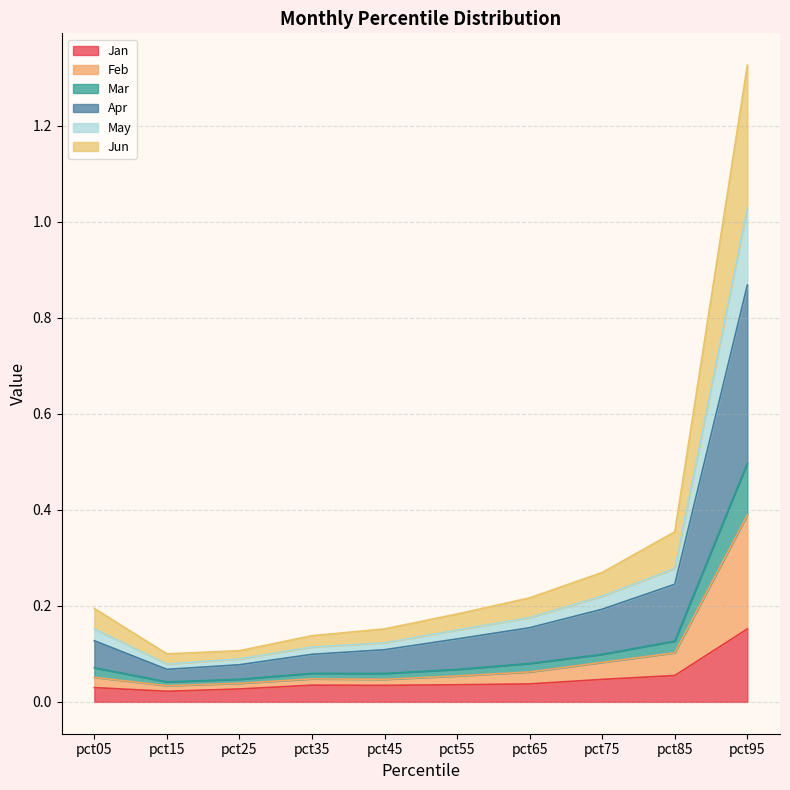

At which category is the sum across all series the highest?

pct95